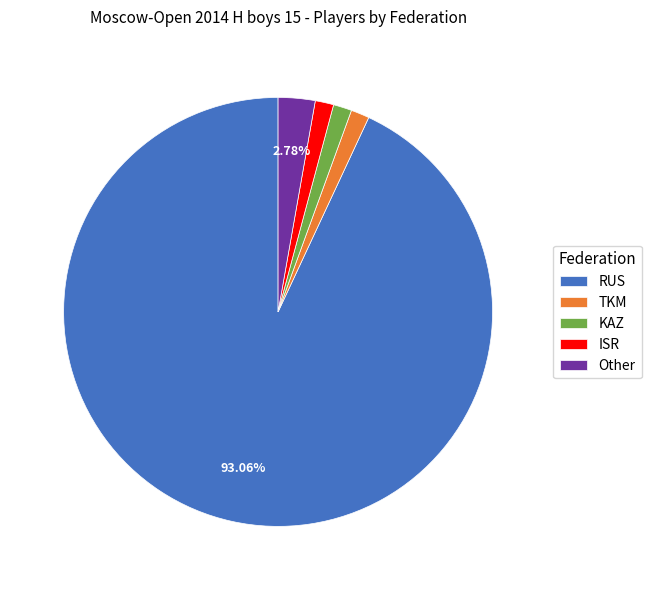

Count the number of slices in the pie.

5